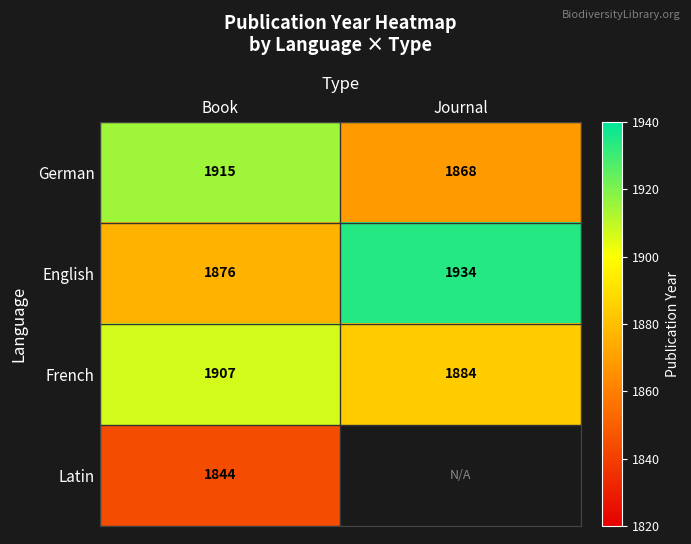

At Book, list the series in order from smallest to largest.

Latin, English, French, German